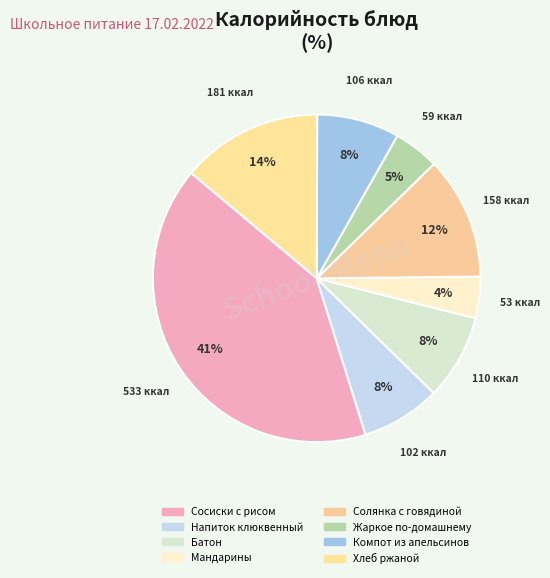

Count the number of slices in the pie.

8